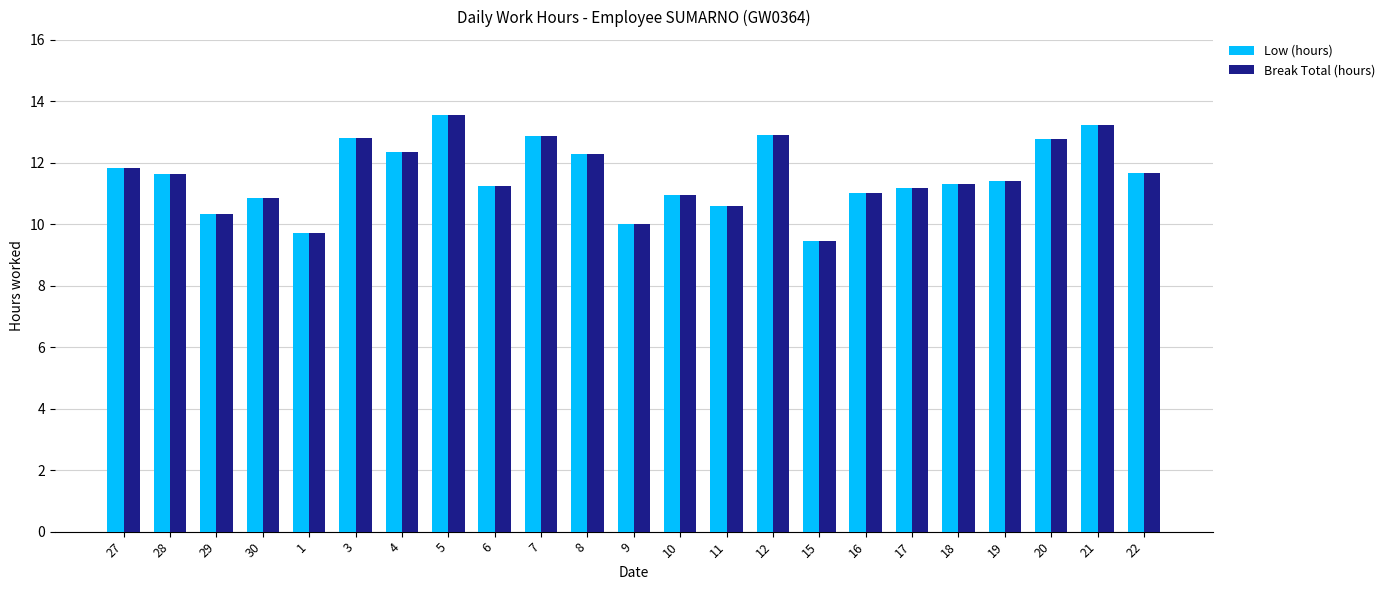

What is the total value across all series at 27?

23.6